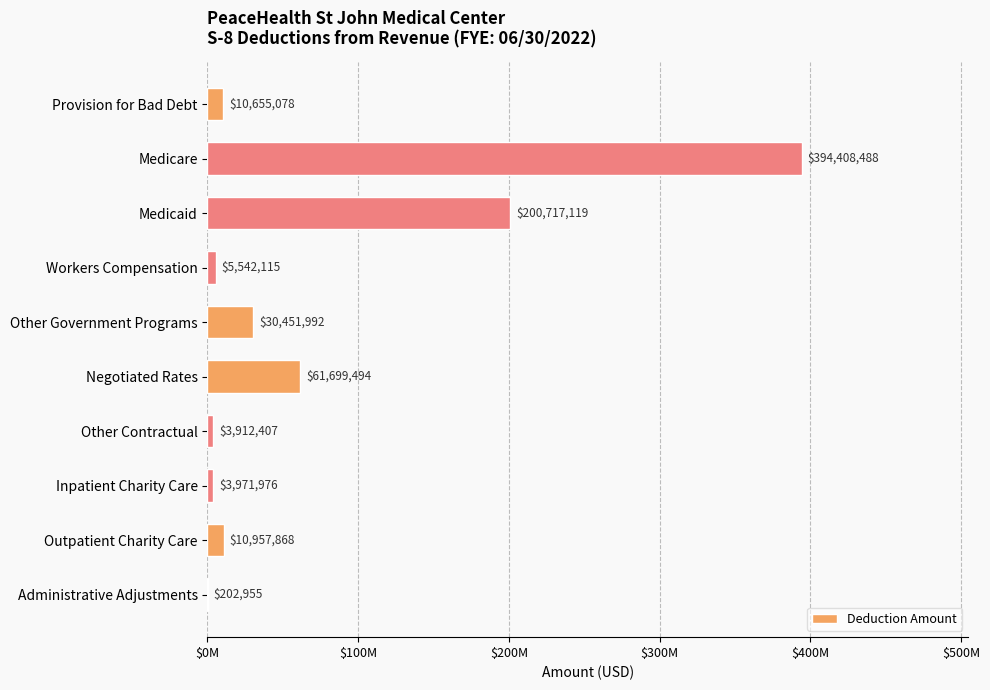

Are the bars horizontal?

Yes